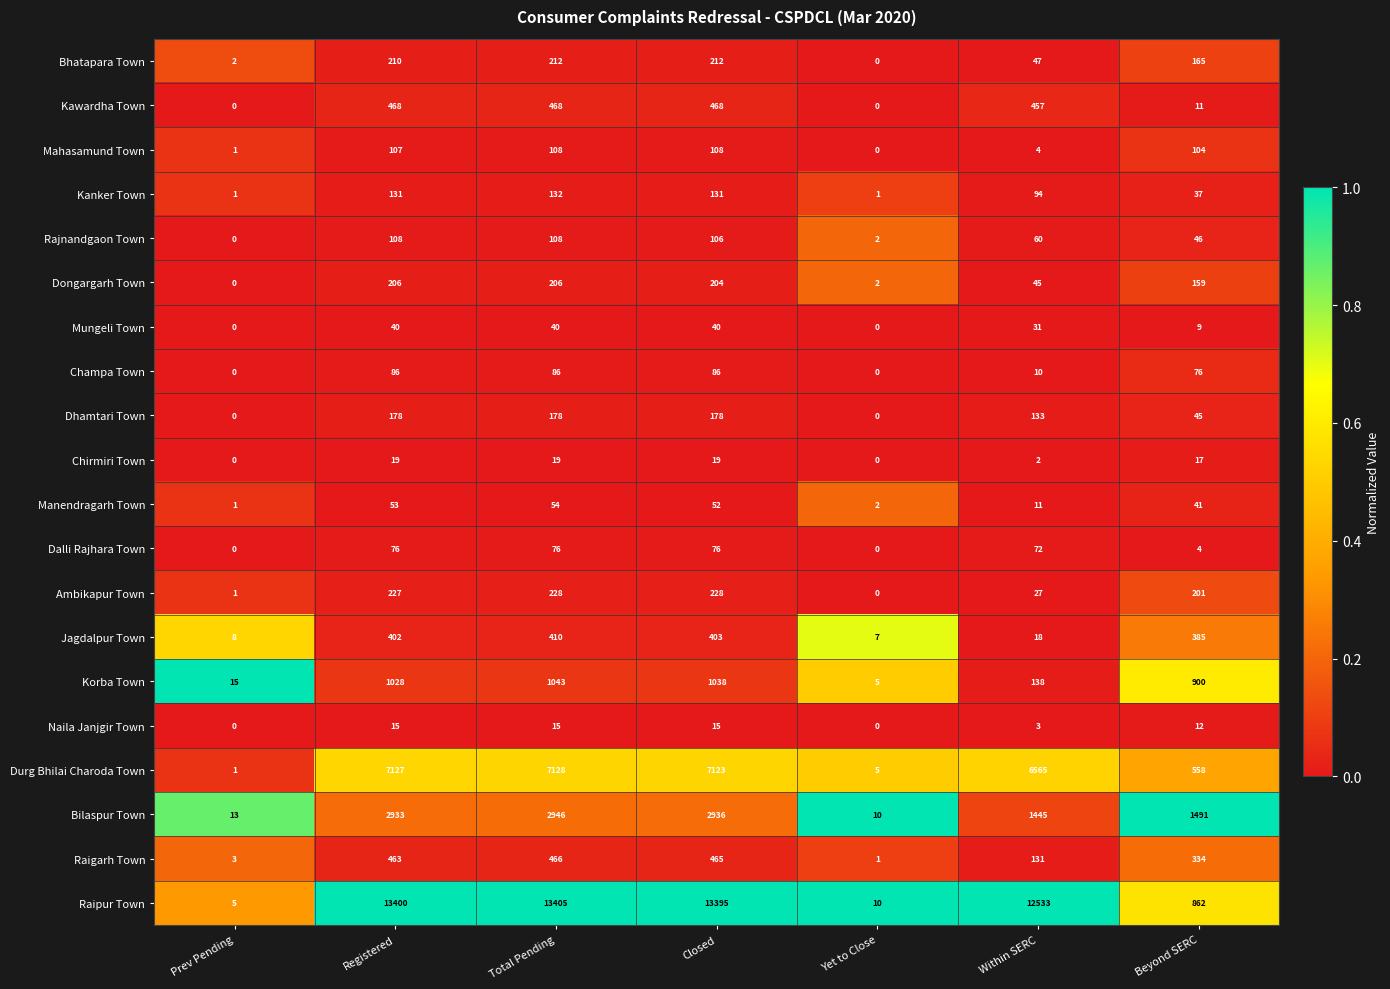

The value of Raipur Town at Prev Pending is 5. True or false?

True